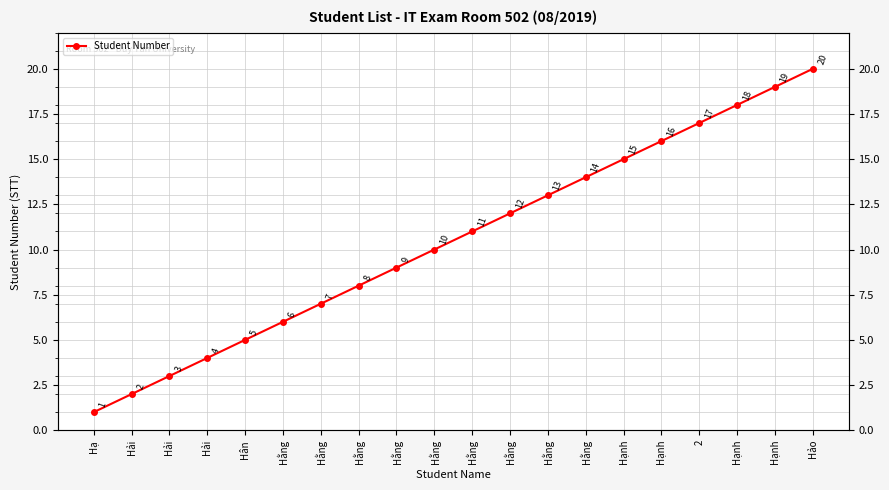

Reading left to right, transcribe all the data shown in this chart.

Hạ=1	Hải=2	Hải=3	Hải=4	Hân=5	Hằng=6	Hằng=7	Hằng=8	Hằng=9	Hằng=10	Hằng=11	Hằng=12	Hằng=13	Hằng=14	Hạnh=15	Hạnh=16	2=17	Hạnh=18	Hạnh=19	Hảo=20